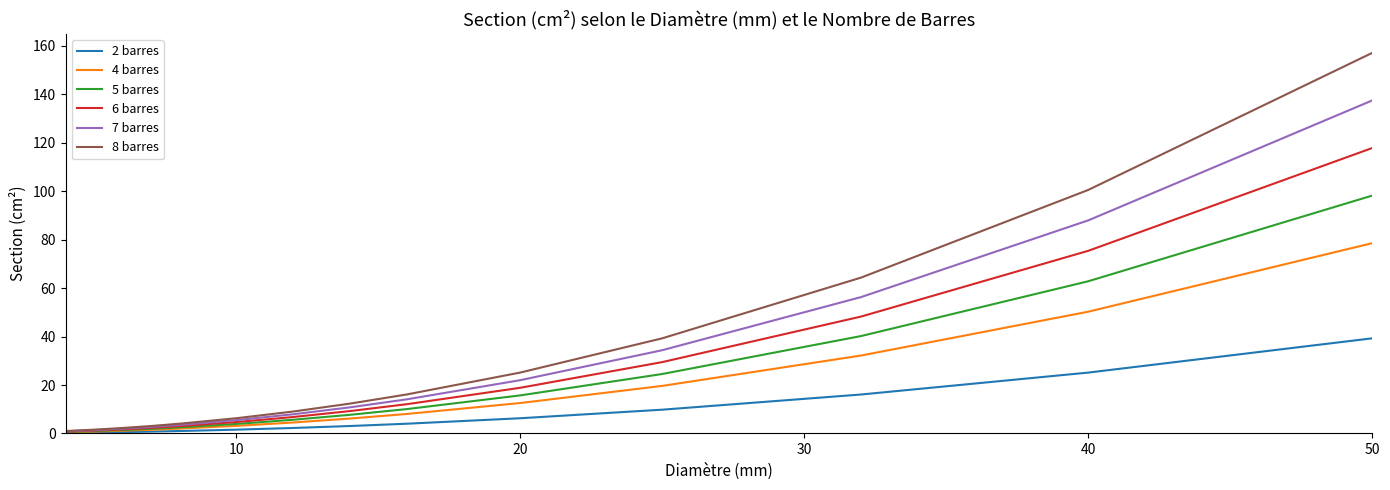

Which series has the widest spread of values?

8 barres